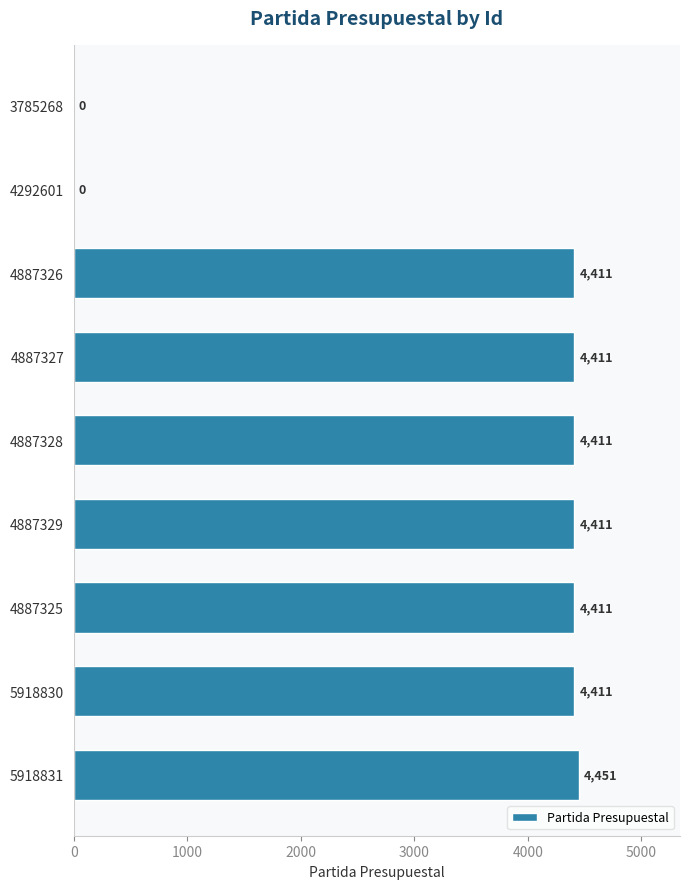

True or false: the data shows 4451 at 5918831.

True